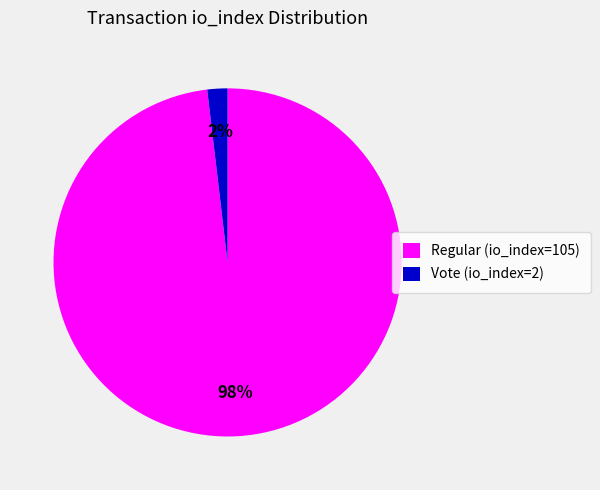

How many segments does this pie chart have?

2